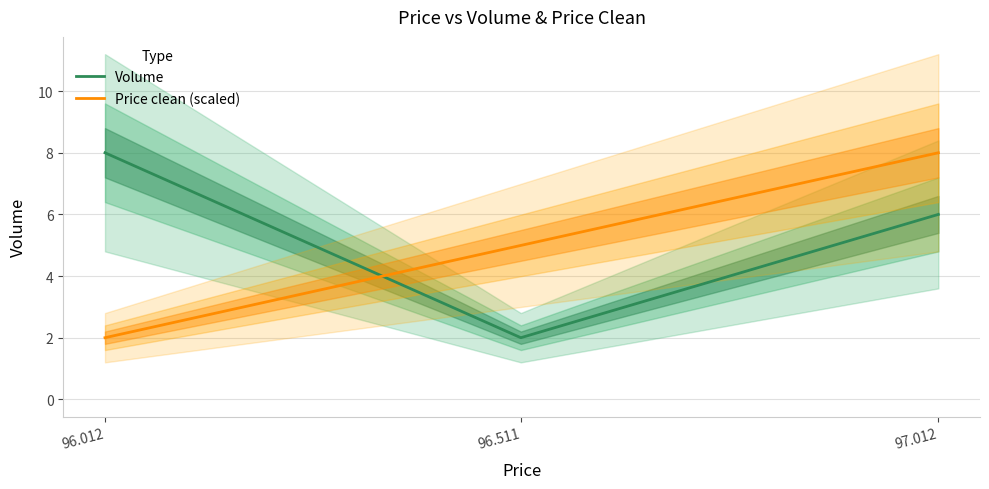

Where does the Price clean (scaled) series first go above 4?

96.511